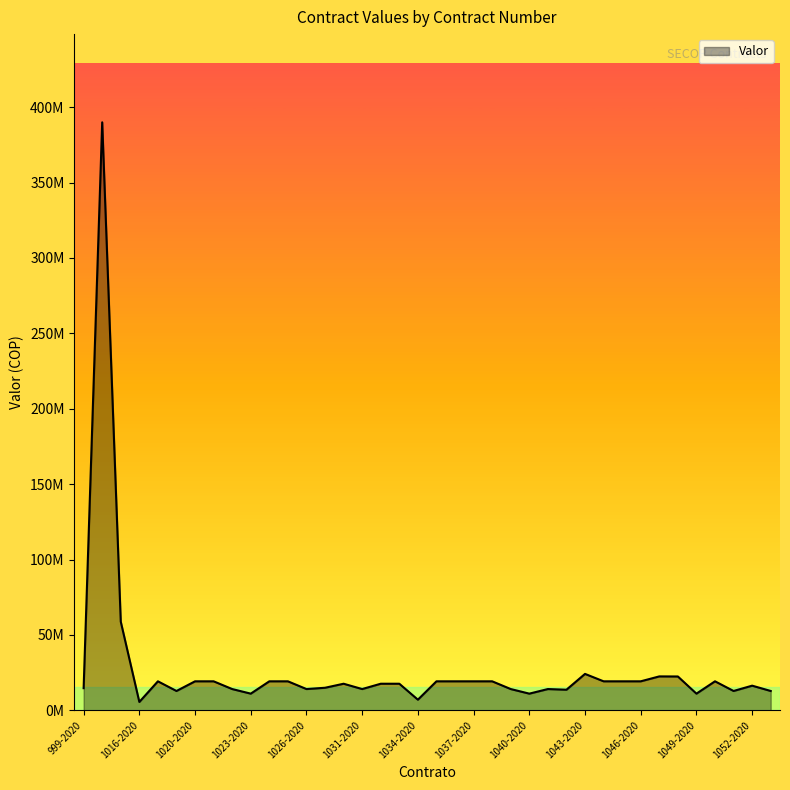

Is this an area chart (filled region under the line)?

Yes